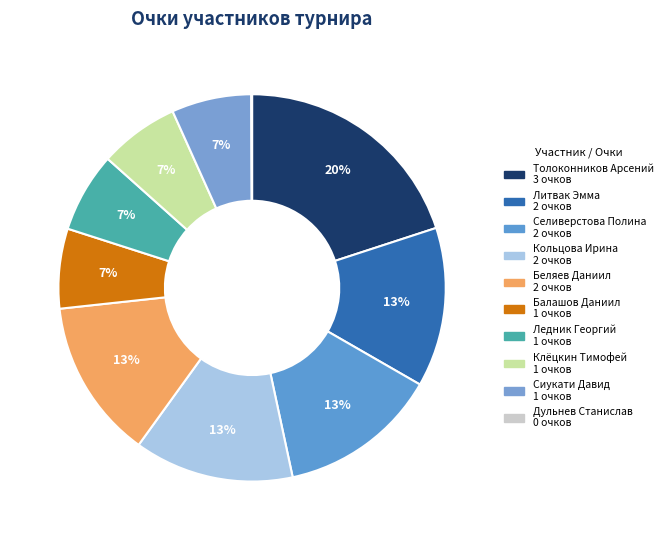

To the nearest percent, what is the difference between the Клёцкин Тимофей and Литвак Эмма slice percentages?

7%